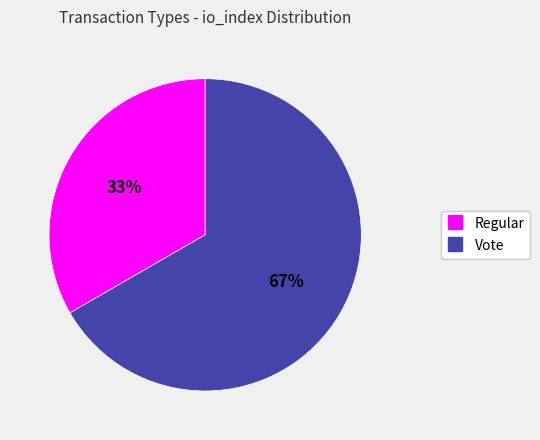

True or false: Vote accounts for 67% of the total.

True